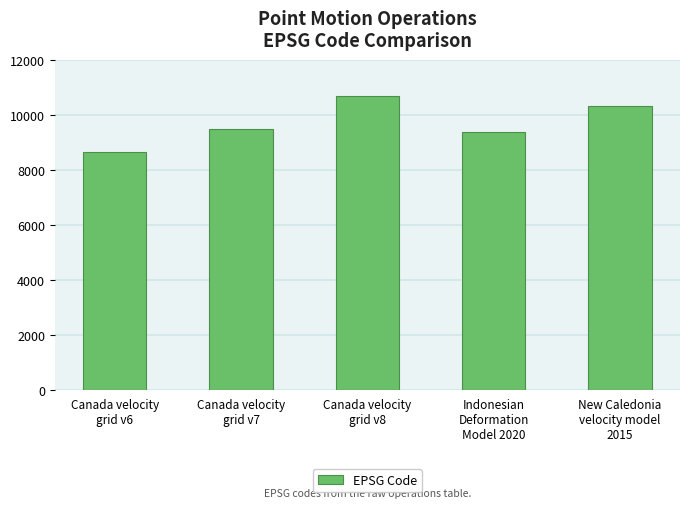

What is the change in value from Canada velocity
grid v6 to New Caledonia
velocity model
2015?

+1647